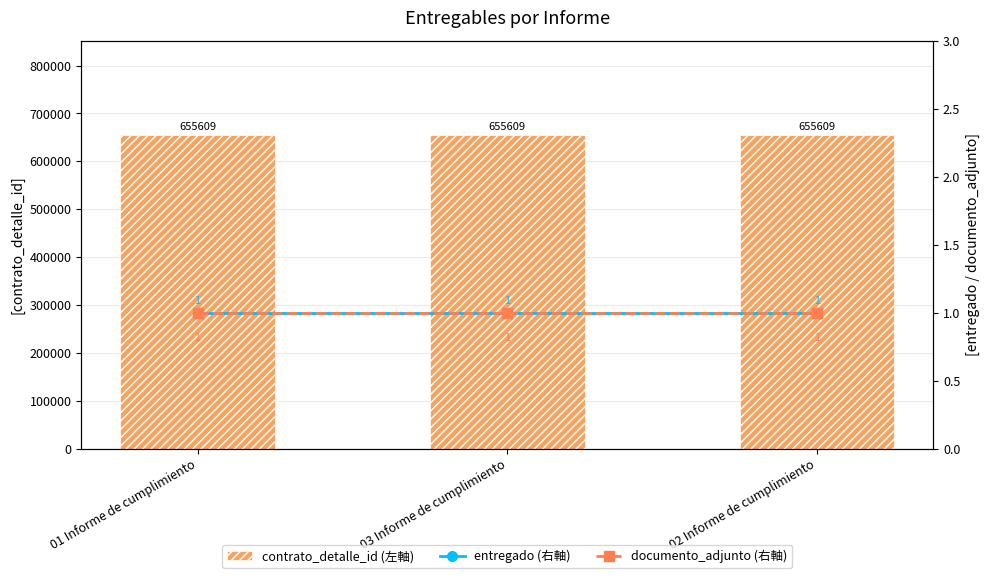

Which has a higher value, 01 Informe de cumplimiento or 02 Informe de cumplimiento?

01 Informe de cumplimiento